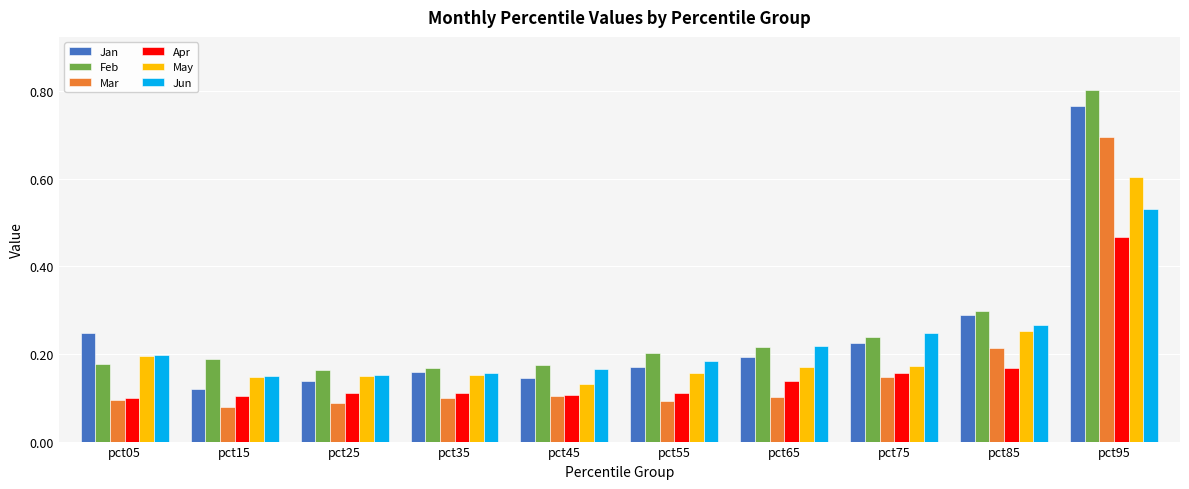

What is the difference between the maximum and minimum values in the Mar series?

0.6